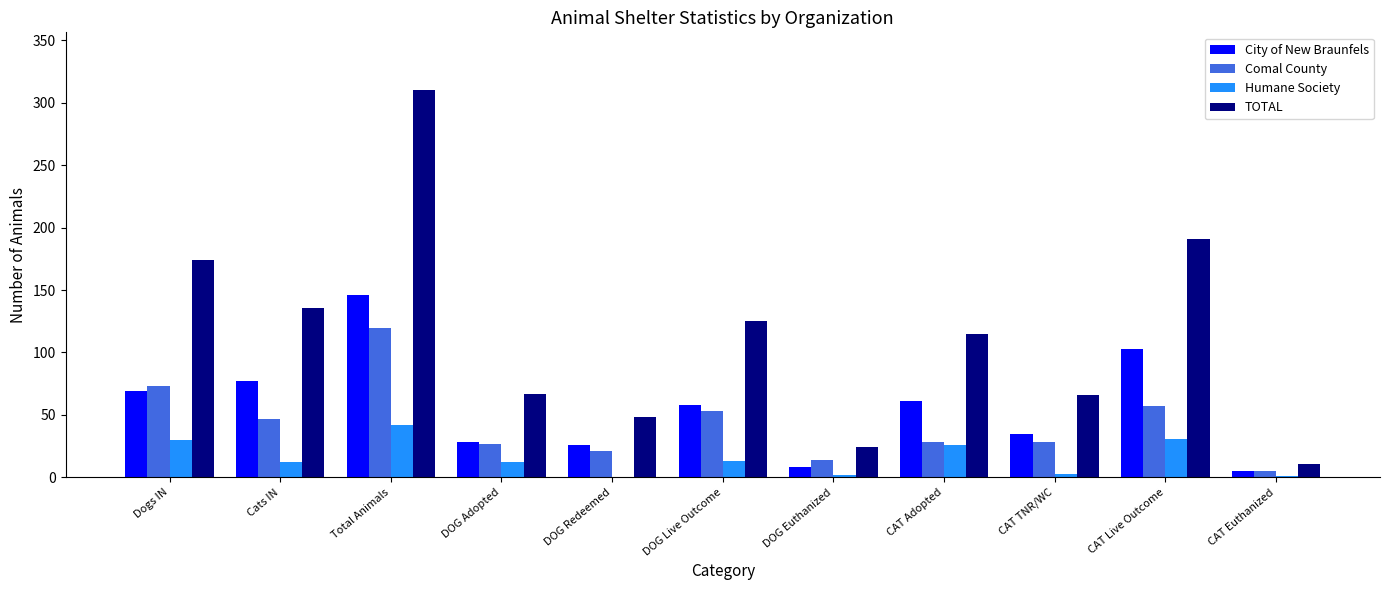

What is the sum of all Humane Society values?

172